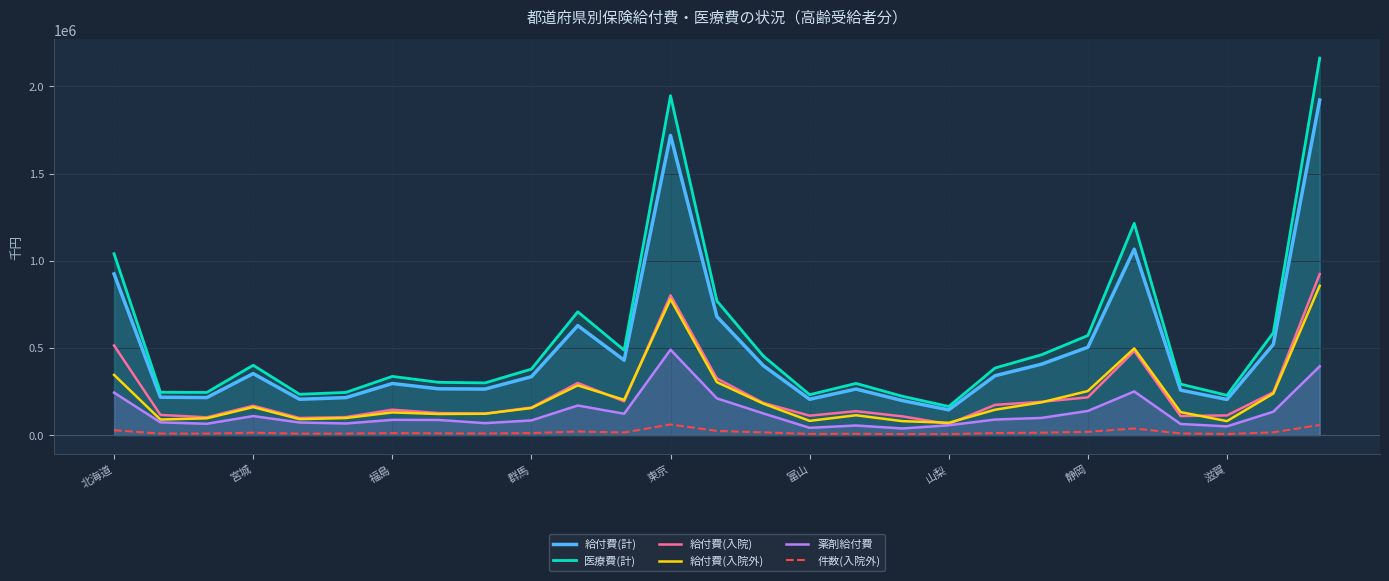

What is the spread (max minus min) of values at 13?

745666.6